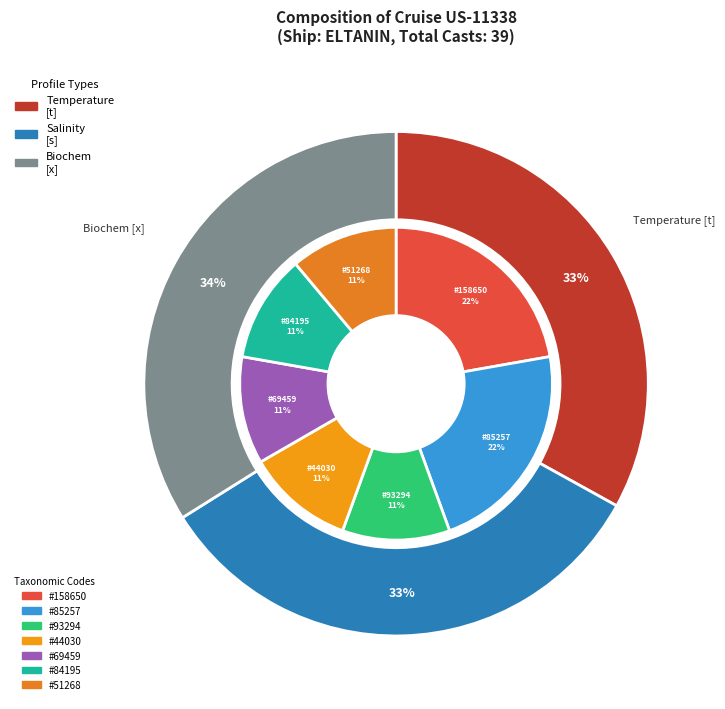

To the nearest percent, what is the difference between the Salinity [s] PROFILES and Biochem [x] PROFILES slice percentages?

1%